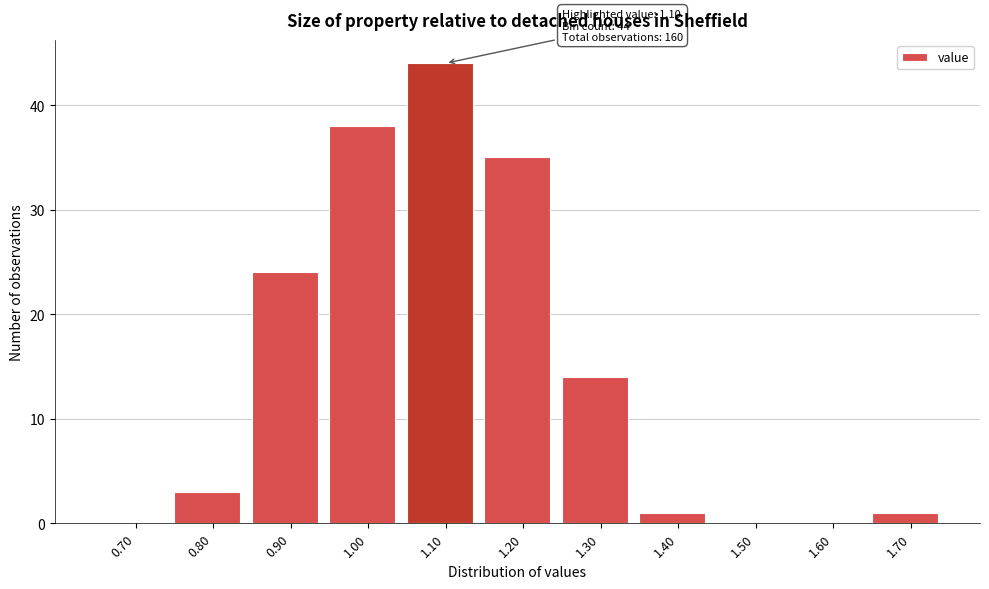

Reading right to left, list all the values displayed in this chart.

1.70=1	1.60=0	1.50=0	1.40=1	1.30=14	1.20=35	1.10=44	1.00=38	0.90=24	0.80=3	0.70=0